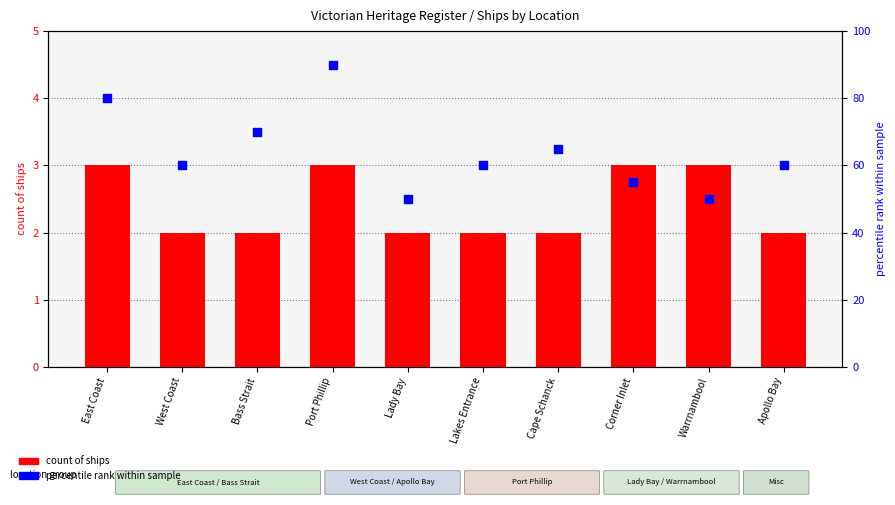

Which series has the largest Y range (max minus min)?

percentile rank